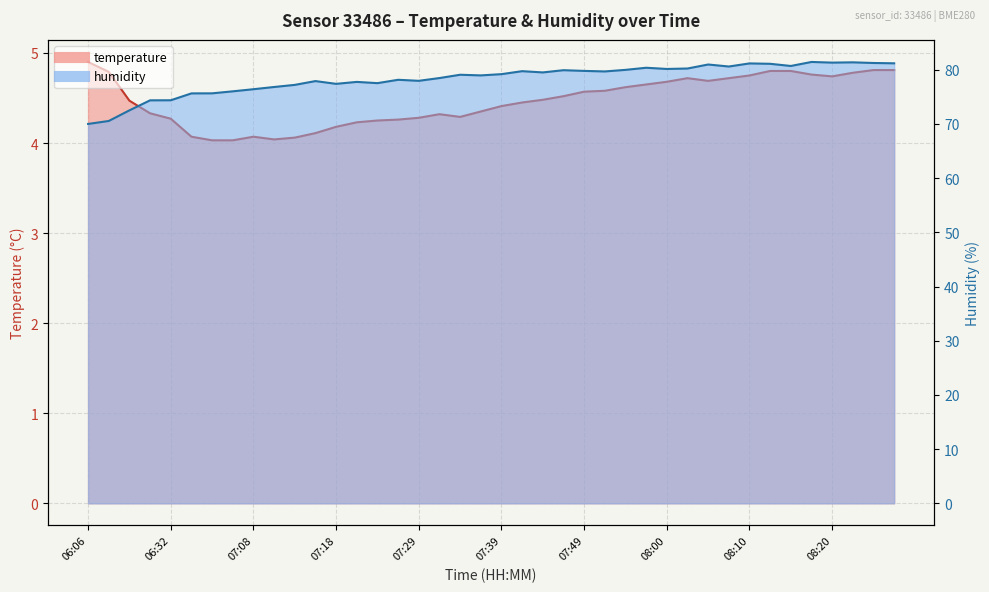

Reading left to right, extract all data points from this chart.

temperature: 06:06=4.9	06:13=4.8	06:24=4.5	06:28=4.3	06:32=4.3	07:00=4.1	07:03=4.0	07:05=4.0	07:08=4.1	07:10=4.0	07:13=4.1	07:16=4.1	07:18=4.2	07:21=4.2	07:23=4.2	07:26=4.3	07:29=4.3	07:31=4.3	07:34=4.3	07:36=4.3	07:39=4.4	07:41=4.5	07:44=4.5	07:47=4.5	07:49=4.6	07:52=4.6	07:55=4.6	07:57=4.7	08:00=4.7	08:02=4.7	08:05=4.7	08:07=4.7	08:10=4.8	08:13=4.8	08:15=4.8	08:18=4.8	08:20=4.7	08:23=4.8	08:26=4.8	08:28=4.8
humidity: 06:06=70.0	06:13=70.5	06:24=72.5	06:28=74.4	06:32=74.4	07:00=75.6	07:03=75.7	07:05=76.0	07:08=76.4	07:10=76.8	07:13=77.2	07:16=77.9	07:18=77.4	07:21=77.8	07:23=77.5	07:26=78.2	07:29=78.0	07:31=78.5	07:34=79.1	07:36=79.0	07:39=79.2	07:41=79.7	07:44=79.5	07:47=79.9	07:49=79.8	07:52=79.7	07:55=80.0	07:57=80.4	08:00=80.2	08:02=80.2	08:05=81.0	08:07=80.6	08:10=81.2	08:13=81.1	08:15=80.7	08:18=81.4	08:20=81.3	08:23=81.4	08:26=81.2	08:28=81.2